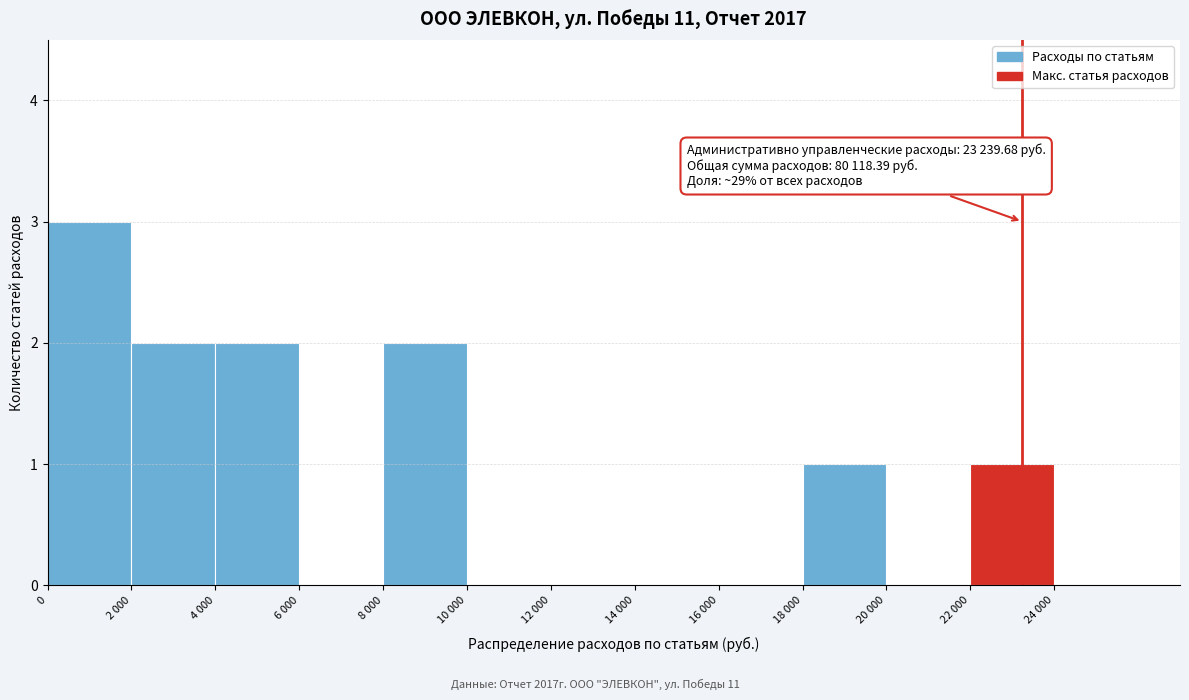

Reading left to right, what are all the values shown in this chart?

0=3	2 000=2	4 000=2	6 000=0	8 000=2	10 000=0	12 000=0	14 000=0	16 000=0	18 000=1	20 000=0	22 000=1	24 000=0